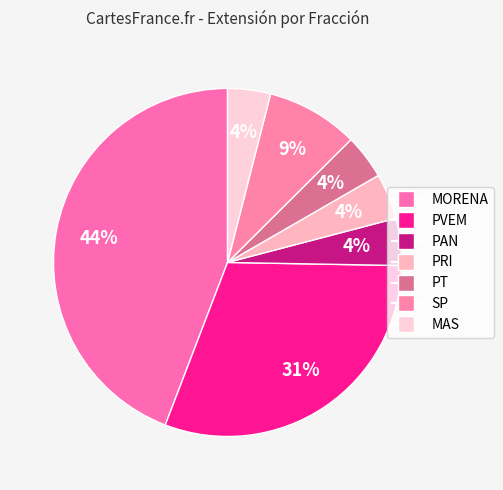

How many slices are in this pie chart?

7